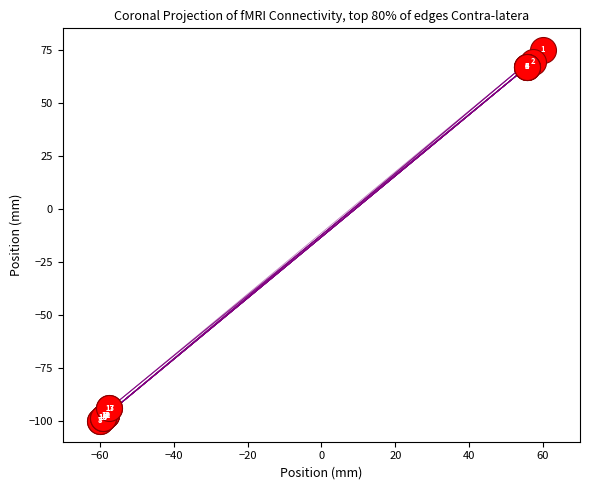

What Y value in the scatter plot is closest to -12?

66.9